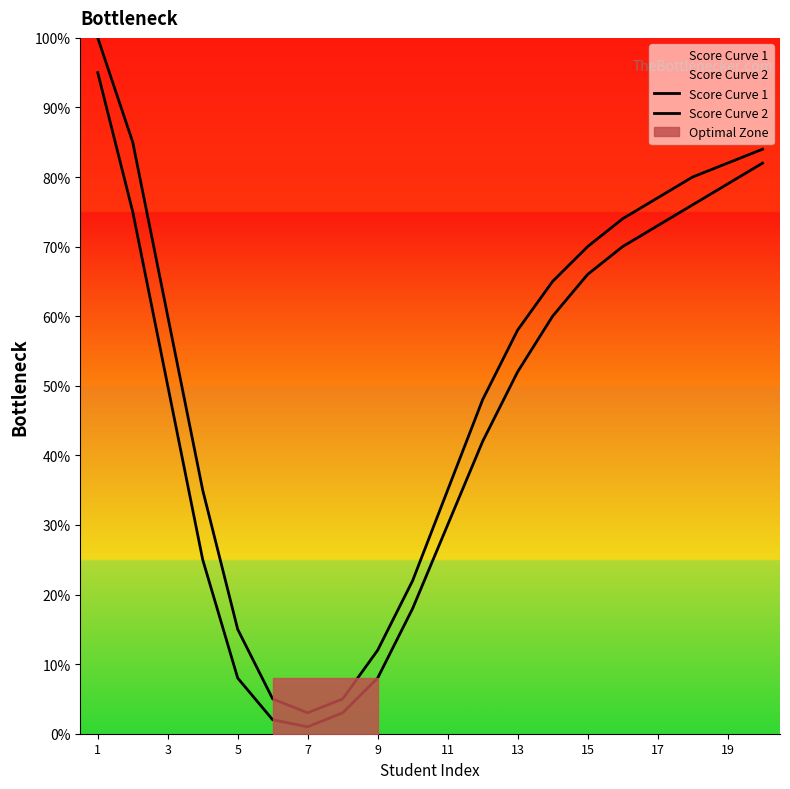

Rank the series at 13 from lowest to highest value.

Score Curve 2, Score Curve 1